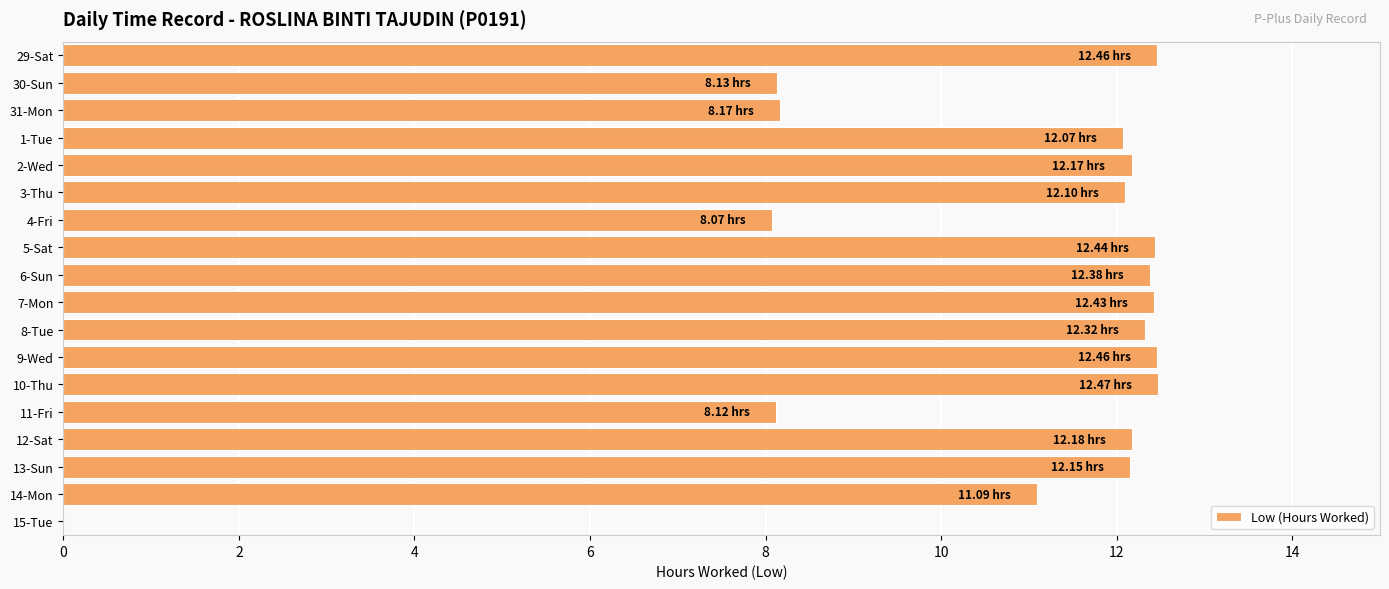

What is the sum of all values?

191.2